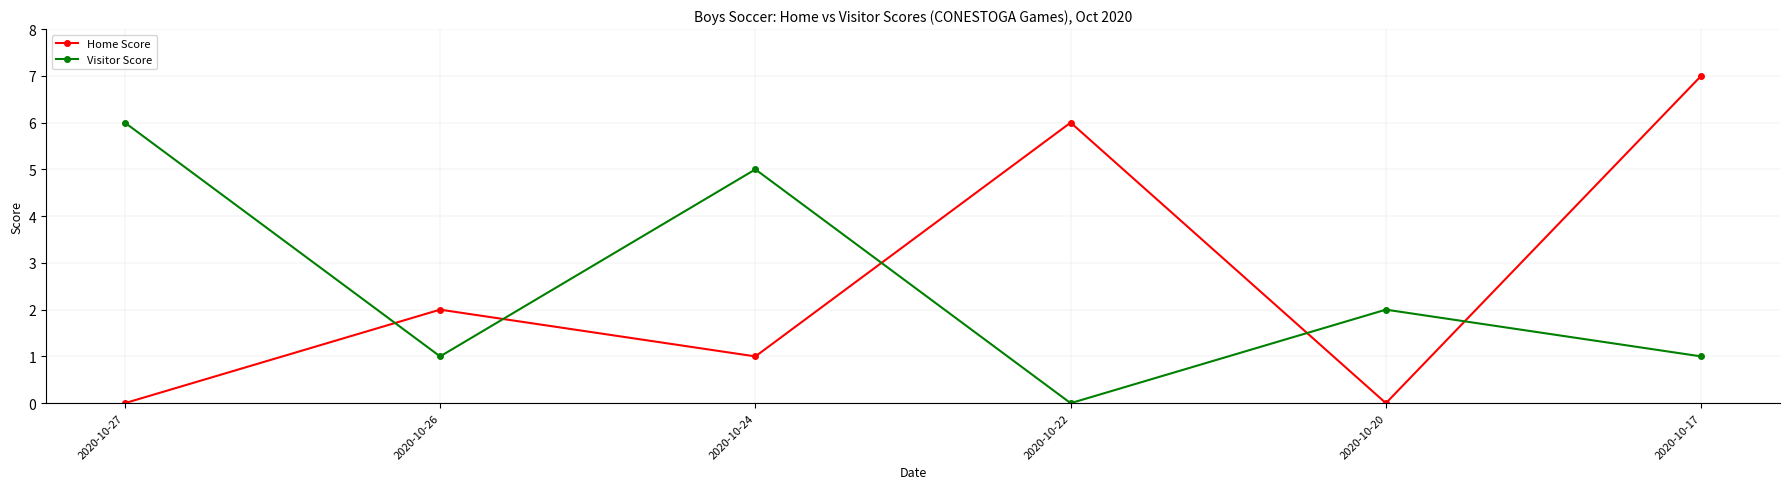

At which label is Visitor Score closest to 3?

2020-10-20